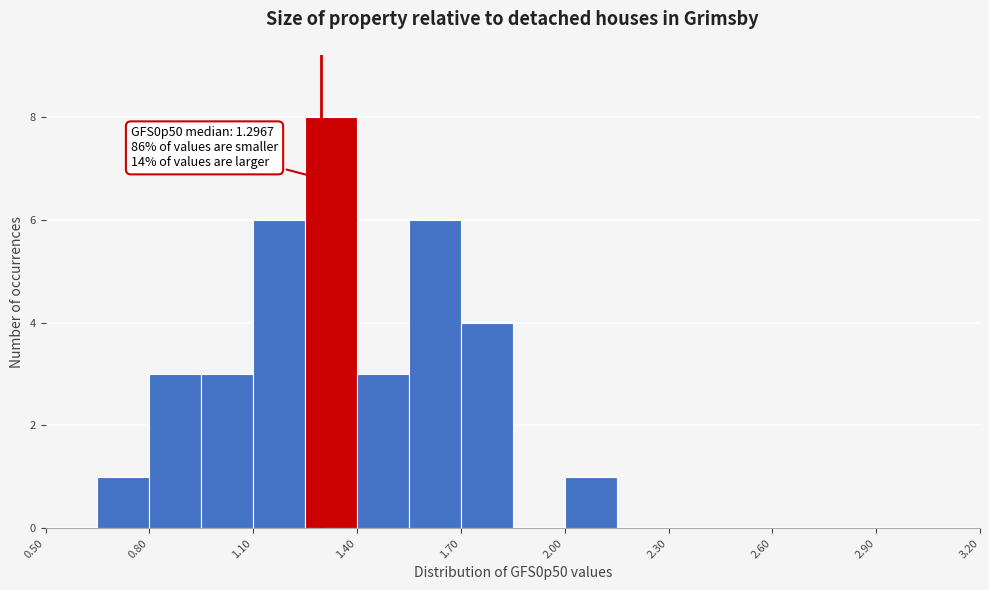

Around what value on the x-axis is the tallest bar? Give the approximate position of its centre, as read against the axis.

1.35